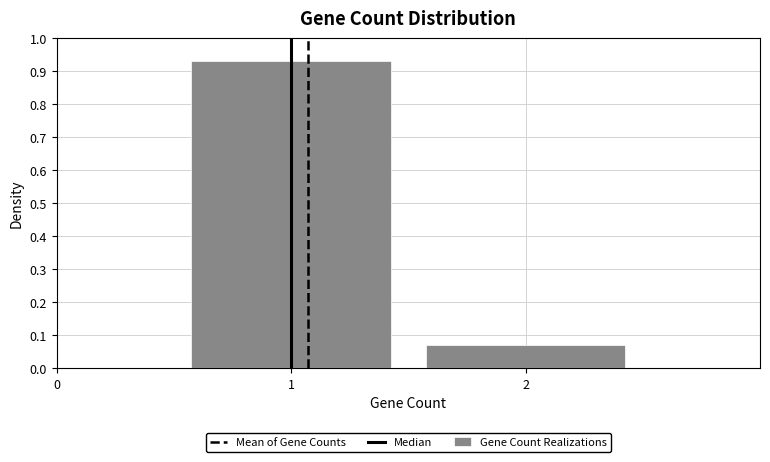

What is the height of the bar covering 1.5 to 2.5 on the x-axis? The values are not printed on the chart, so give them approximately, as read against the axis.

0.07